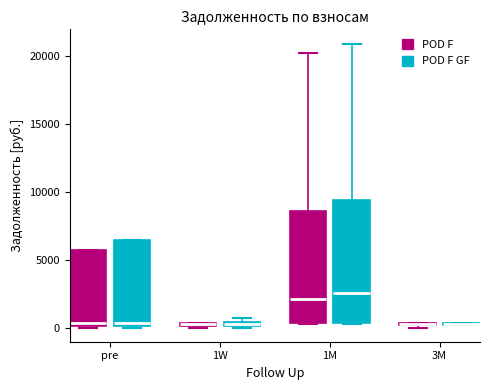

Where is the upper edge of the box for 1W (POD F) on the y-axis? The values are not printed on the chart, so give them approximately, as read against the axis.

500